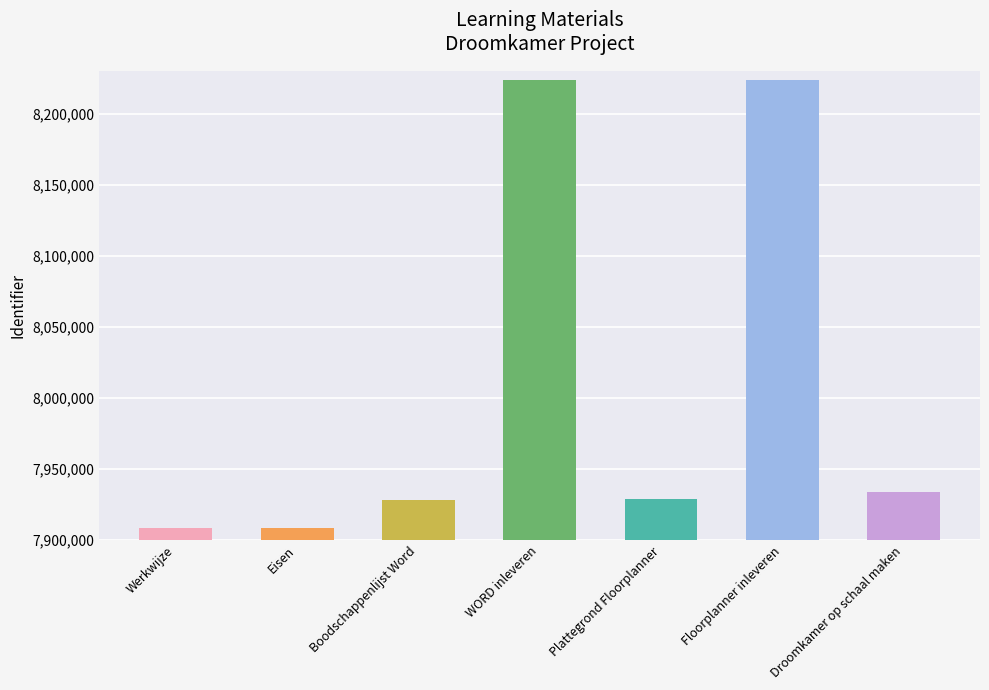

What is the difference between the second highest and second lowest values?

314702